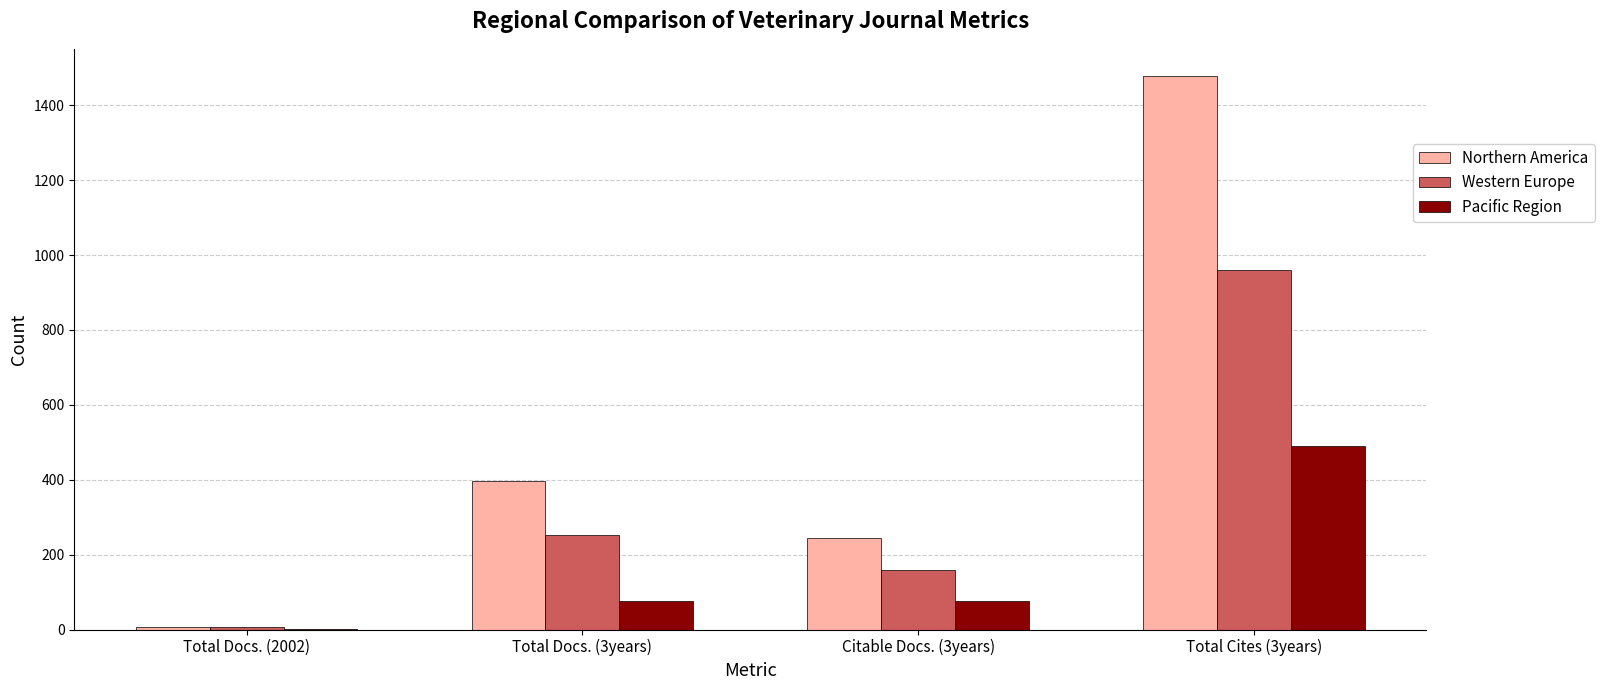

What is the sum of all Northern America values?

2126